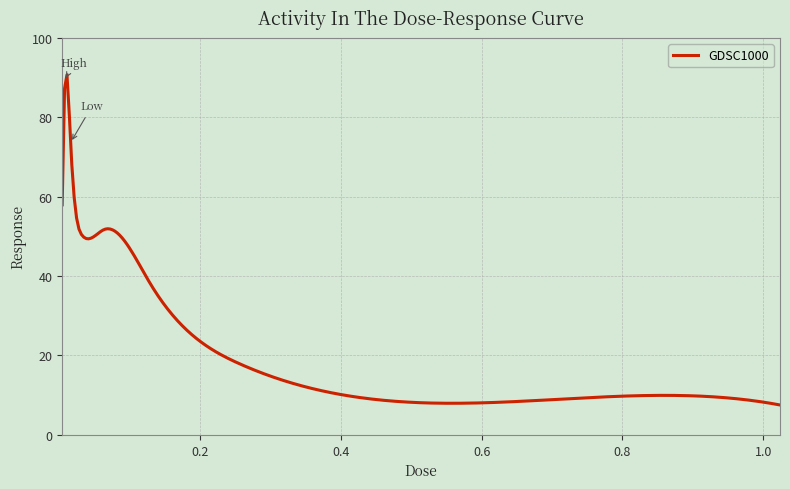

How many categories are shown in the chart?

300